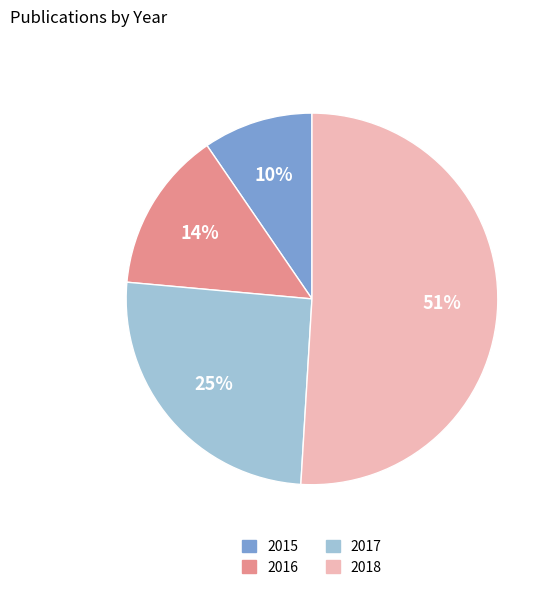

To the nearest percent, what is the average slice percentage?

25%